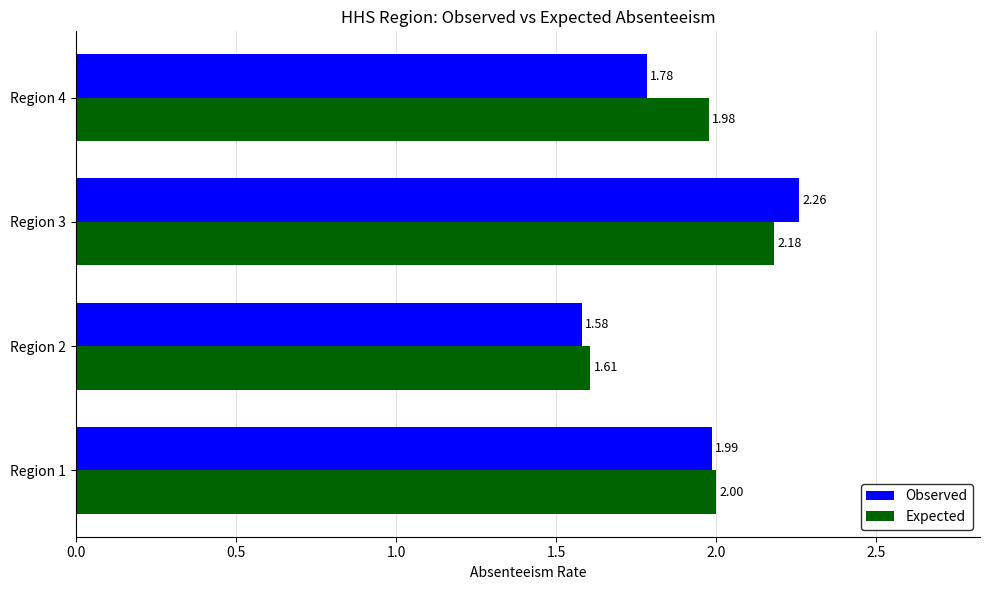

Is the value of Observed at Region 1 greater than the value of Expected at Region 2?

Yes